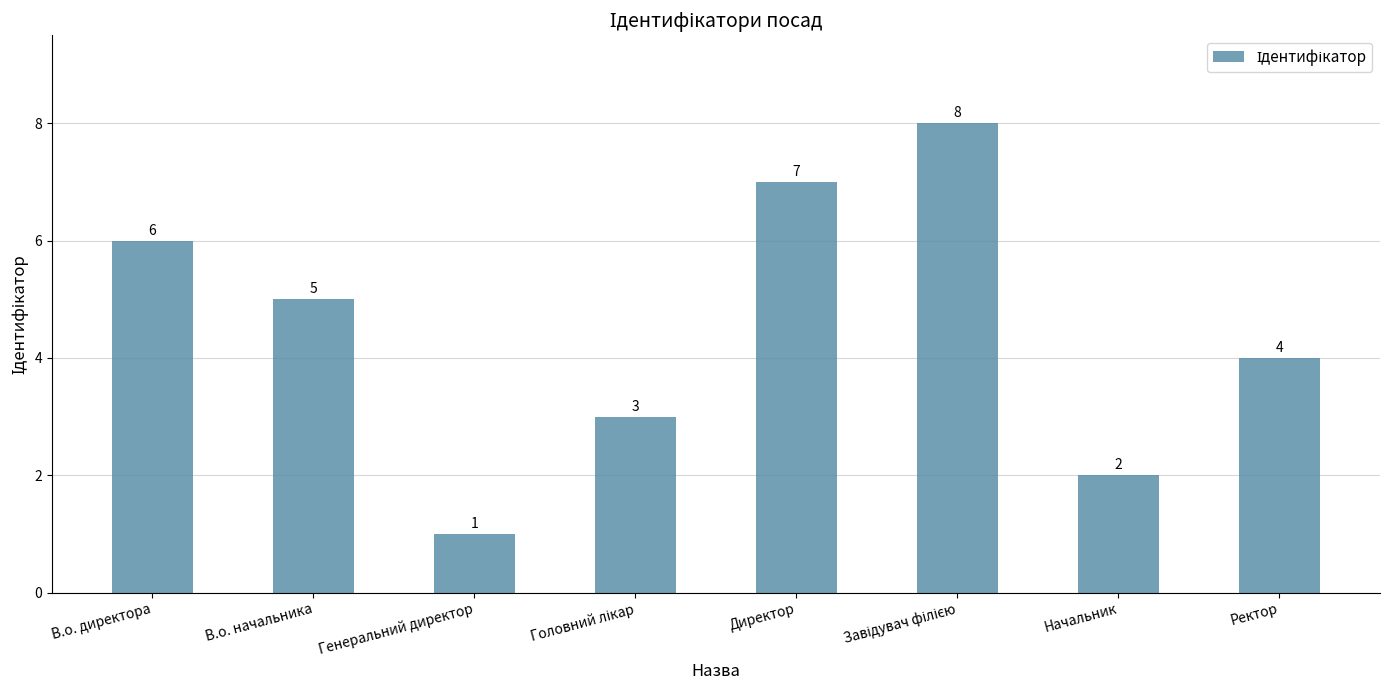

The chart shows a value of 4 at Директор. True or false?

False